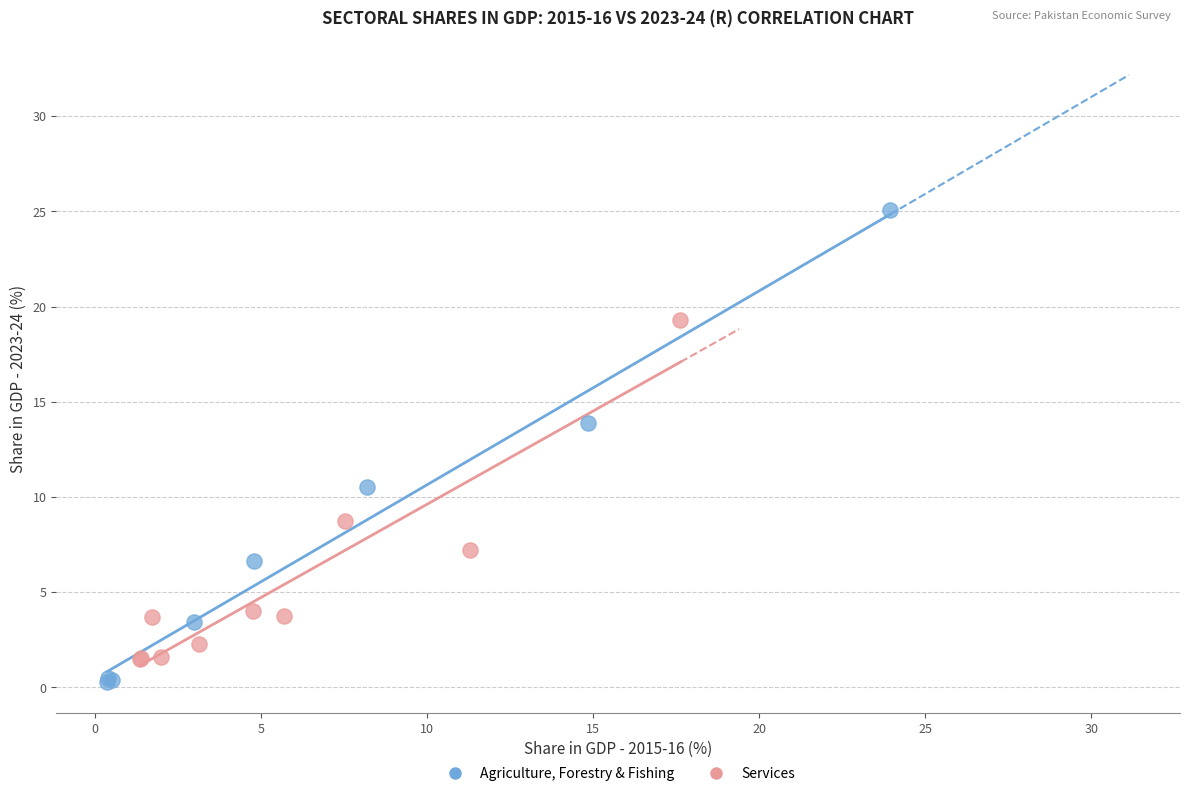

Which series has the widest spread of Y values?

Agriculture, Forestry & Fishing